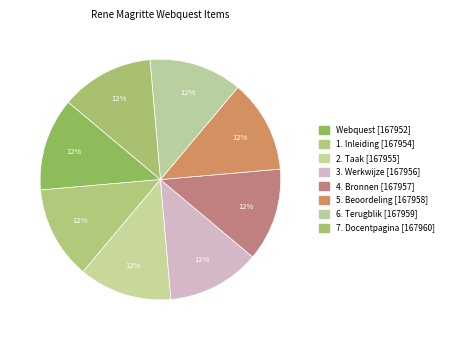

Which slice is the largest?

7. Docentpagina [167960]